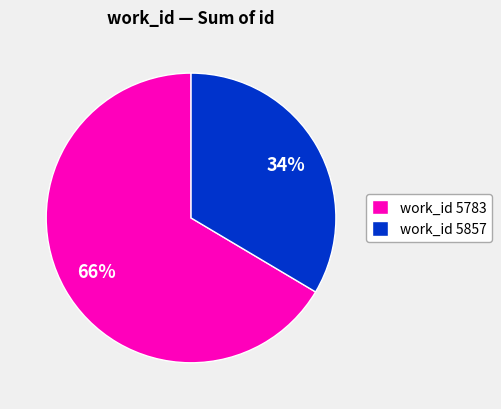

Is it true that work_id 5857 is 34% of the pie?

True